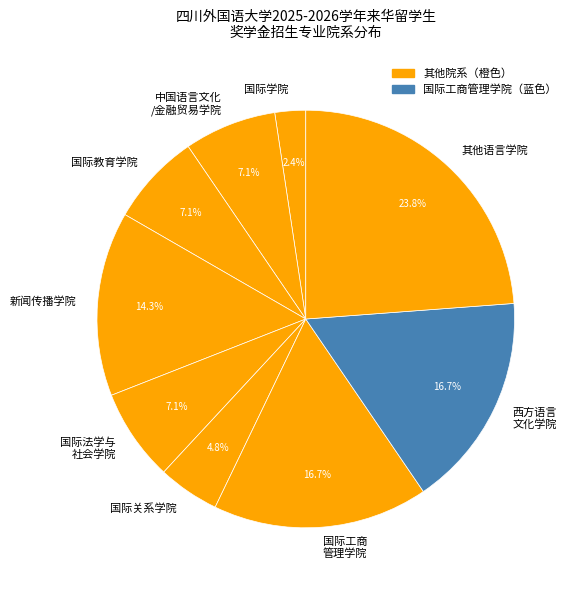

To the nearest percent, what is the difference between the largest and smallest slice percentages?

21%